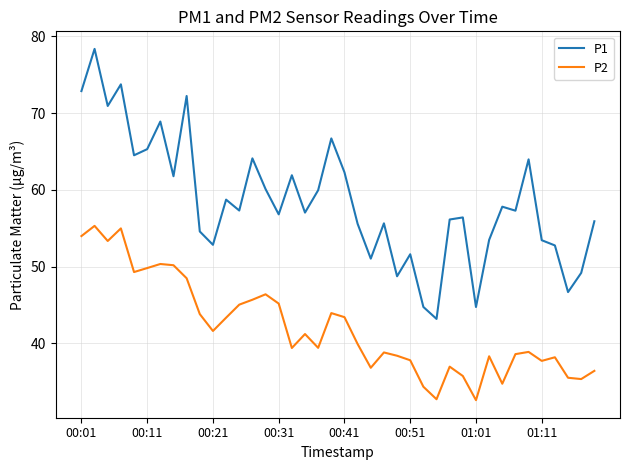

What is the minimum value for P2?

32.6